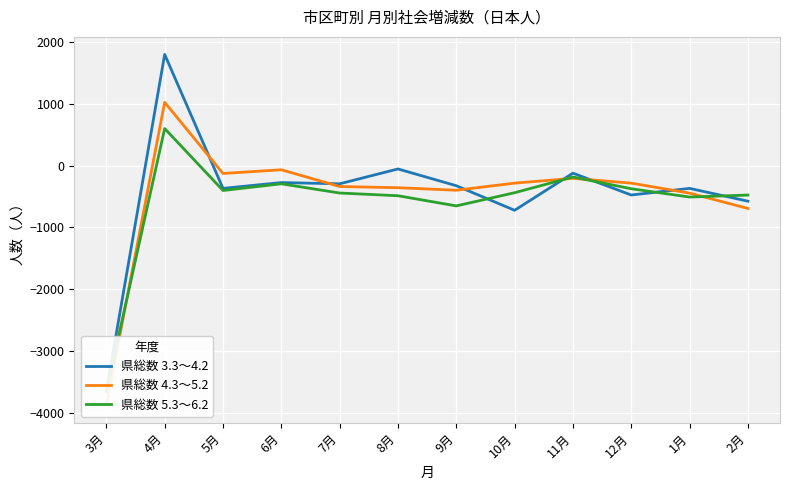

True or false: 県総数 3.3～4.2 and 県総数 4.3～5.2 intersect in this chart.

True